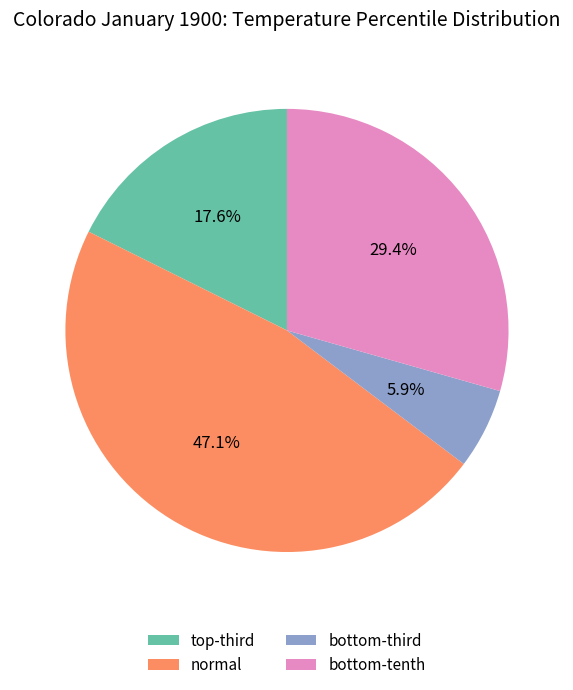

Which slice is the largest?

normal